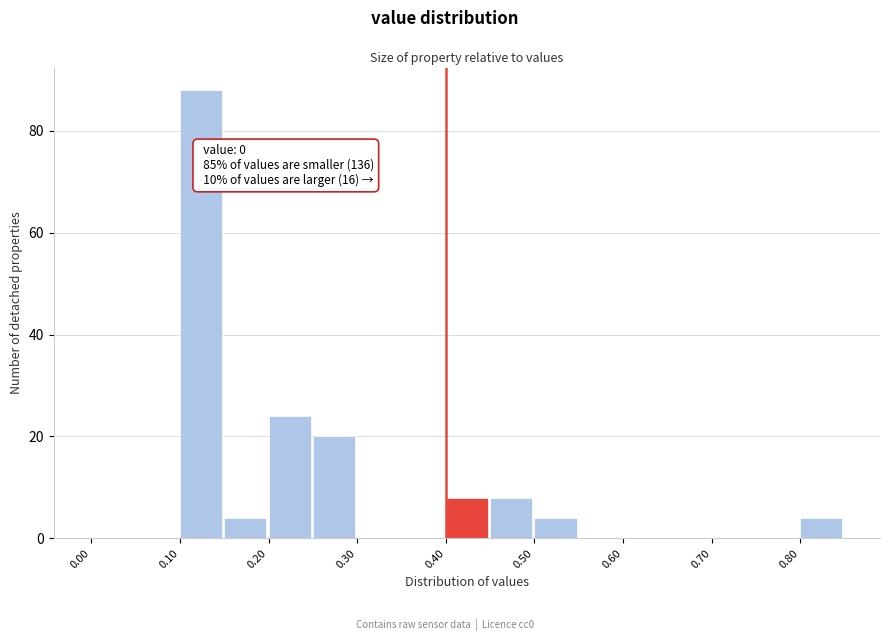

Which range on the x-axis has the tallest bar?

0.10 to 0.15